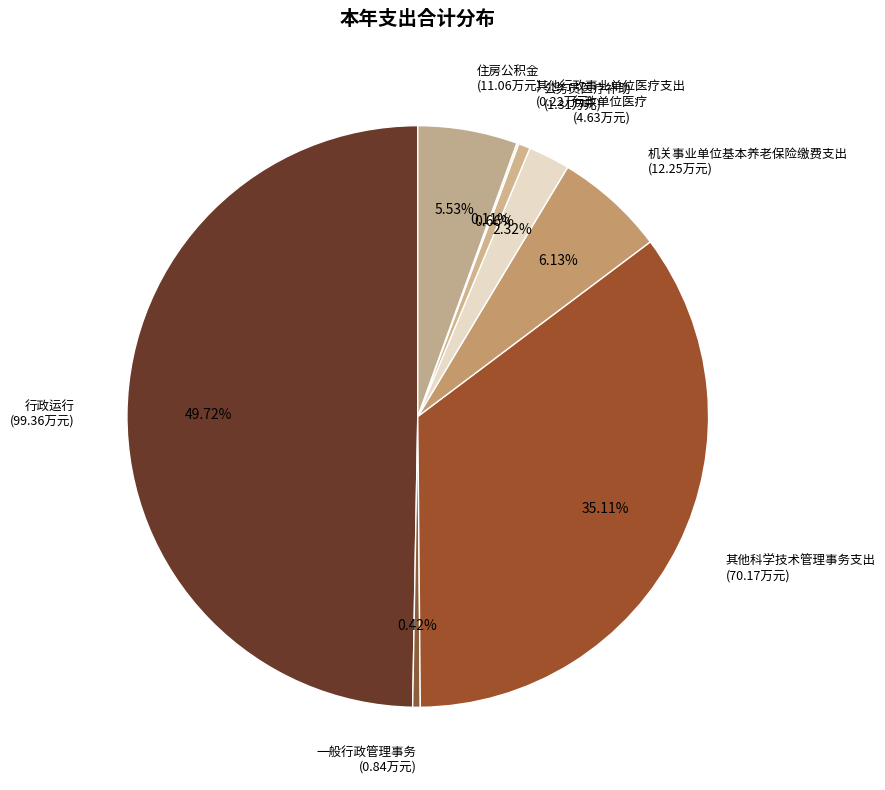

To the nearest percent, what is the difference between the largest and smallest slice percentages?

50%